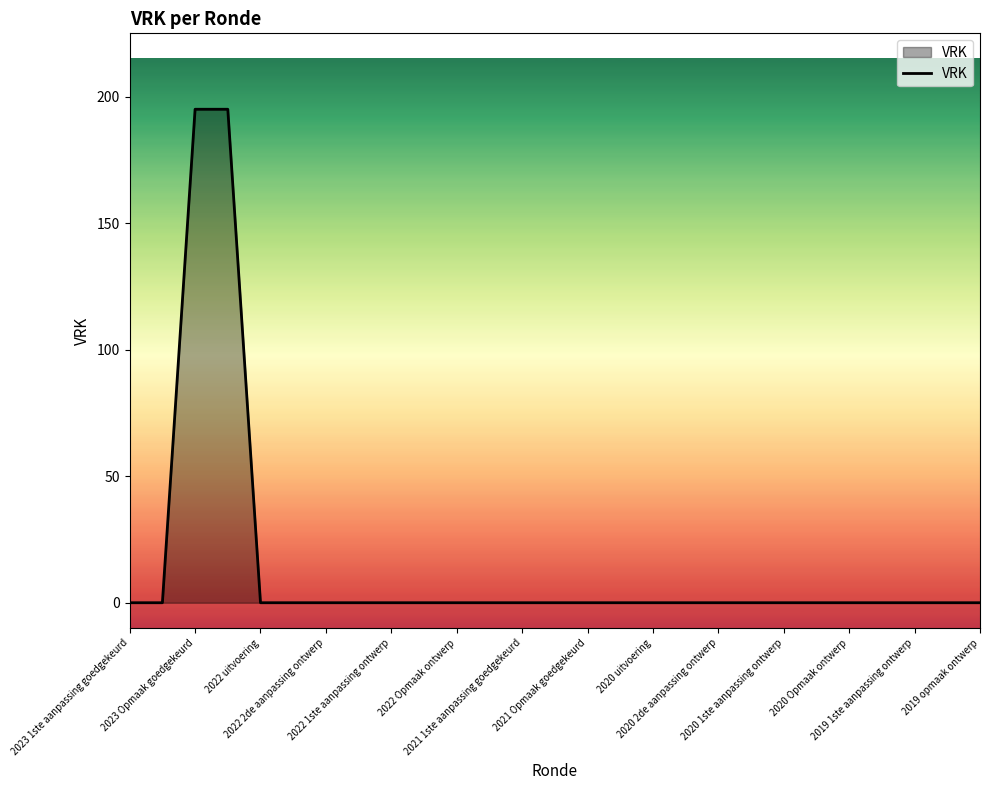

What is the difference between the maximum and minimum values?

195